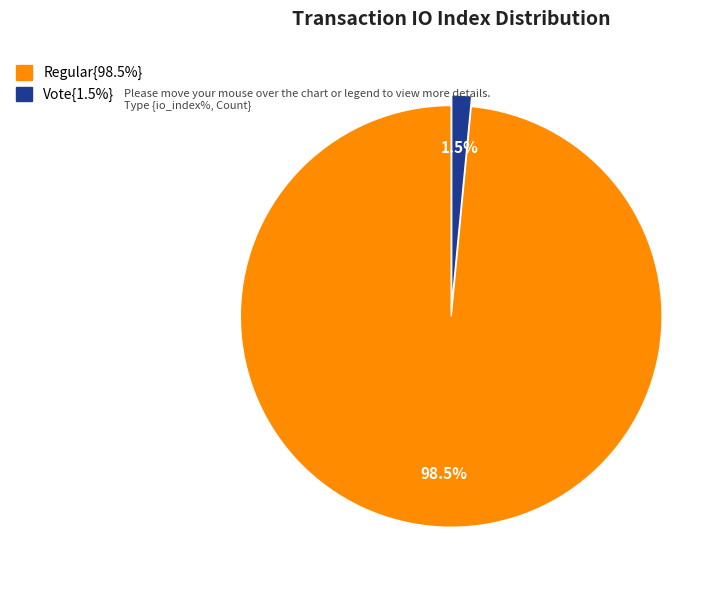

Is there any slice that represents more than half of the pie?

Yes